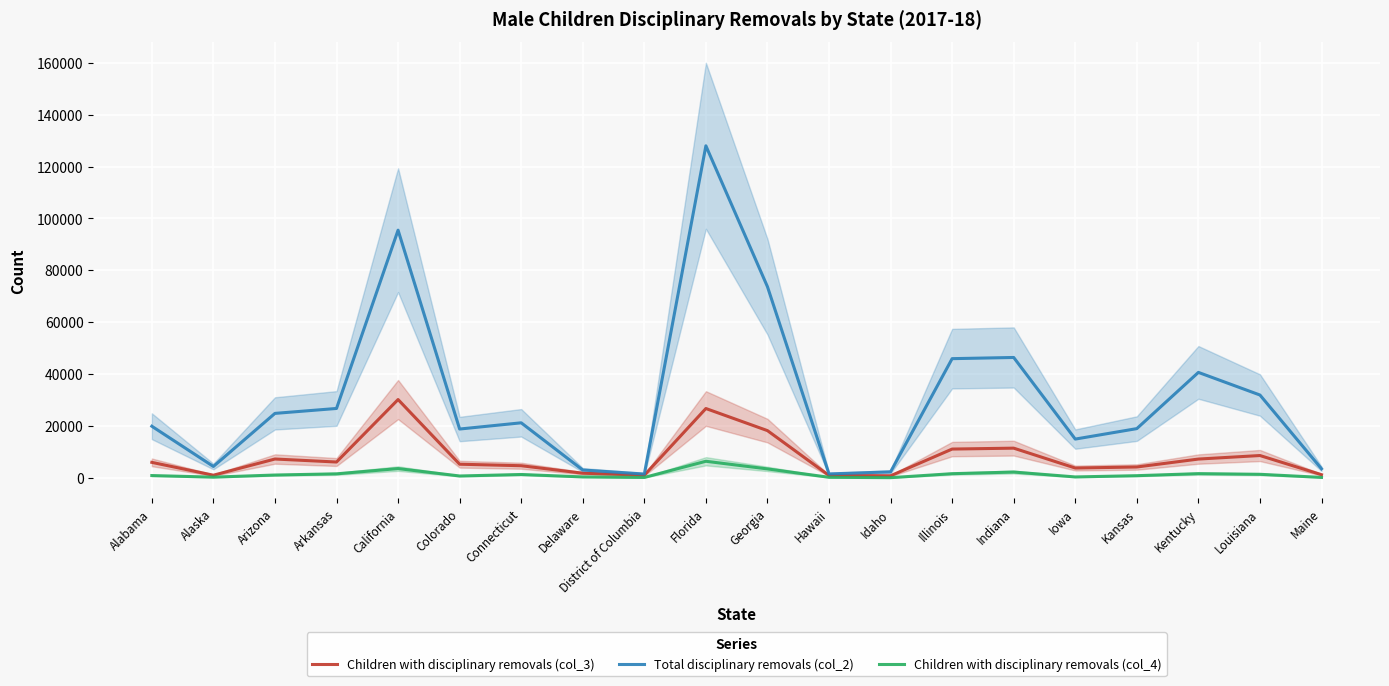

Between Florida and Kentucky, which series saw the biggest shift?

Total disciplinary removals (col_2)